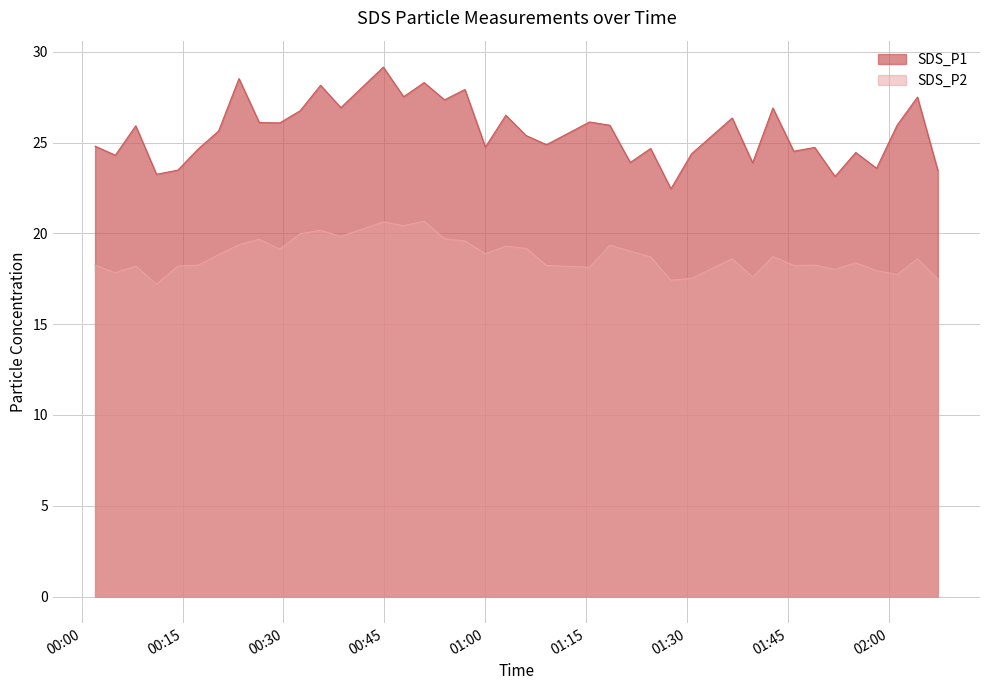

The value of SDS_P2 at 2022/11/18 00:20:21 is 31.2. True or false?

False